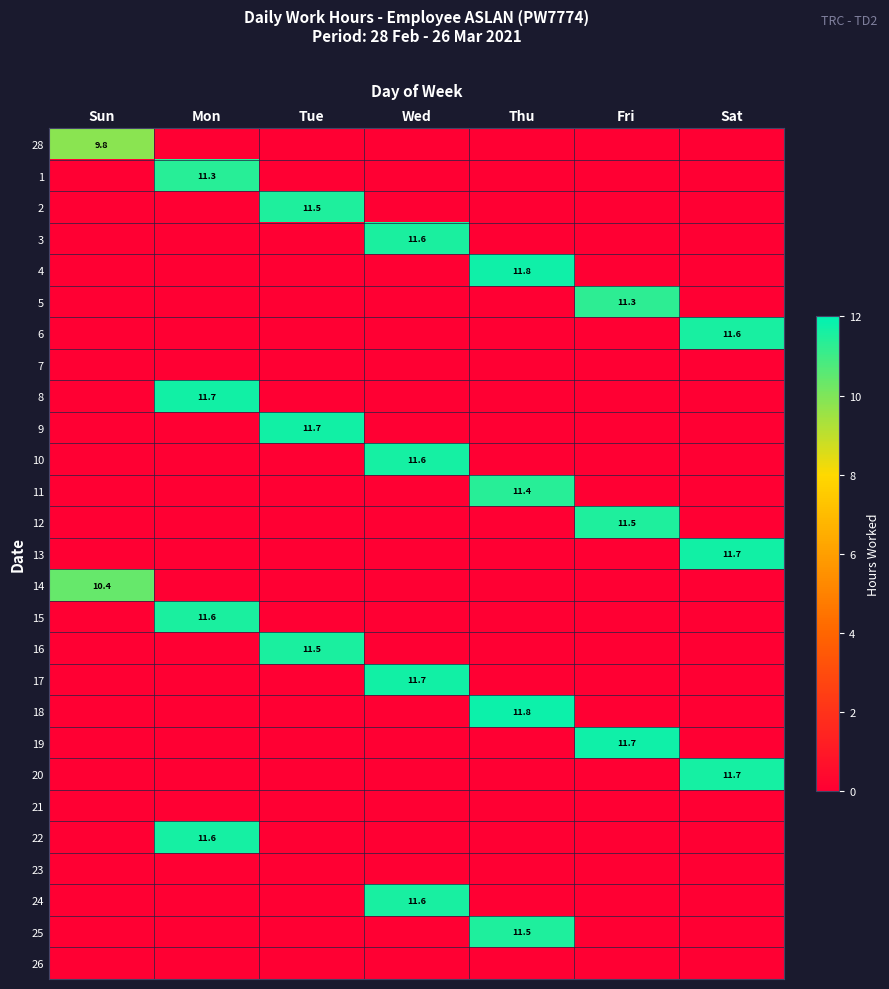

The 18 series shows 0.0 at Fri. True or false?

True